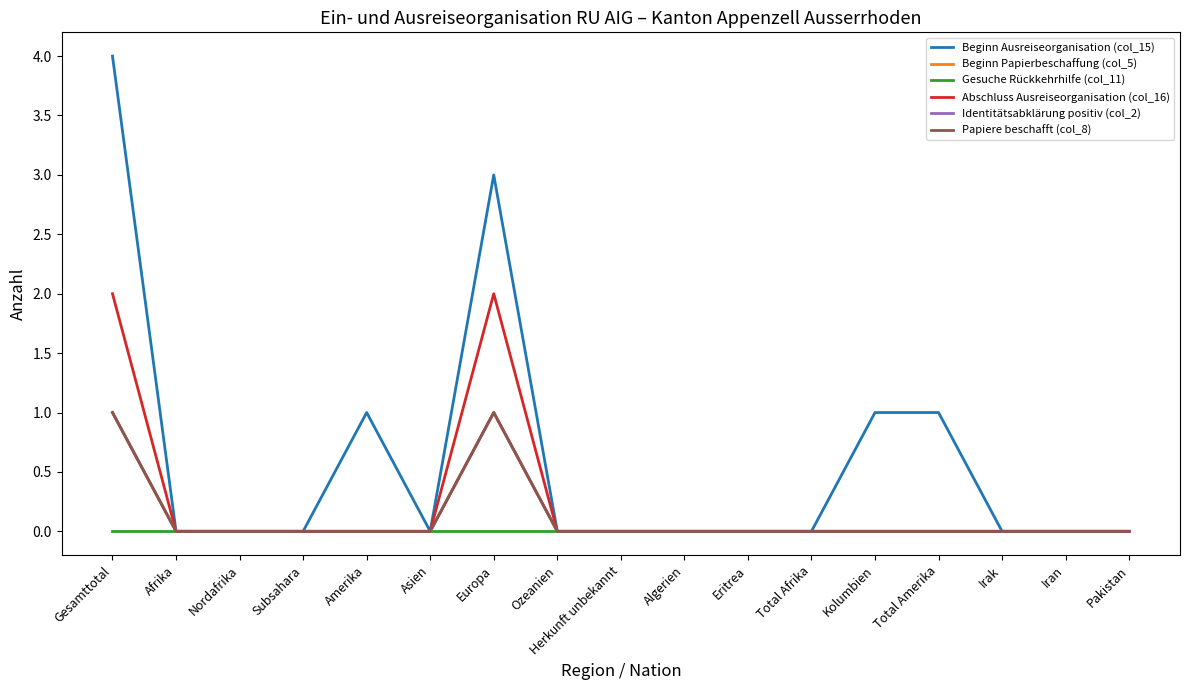

True or false: Beginn Ausreiseorganisation (col_15) has more than 0 interior local peaks.

True